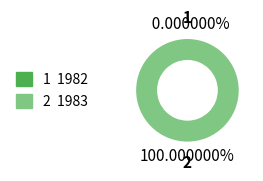

What percentage is the 1983 slice, to the nearest percent?

100%